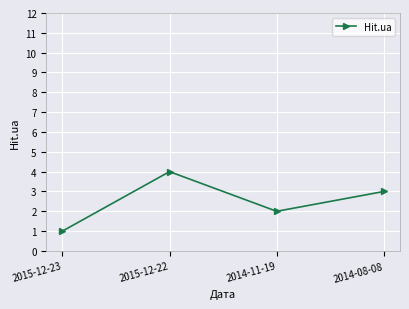

Which category has the highest value across all series?

2015-12-22